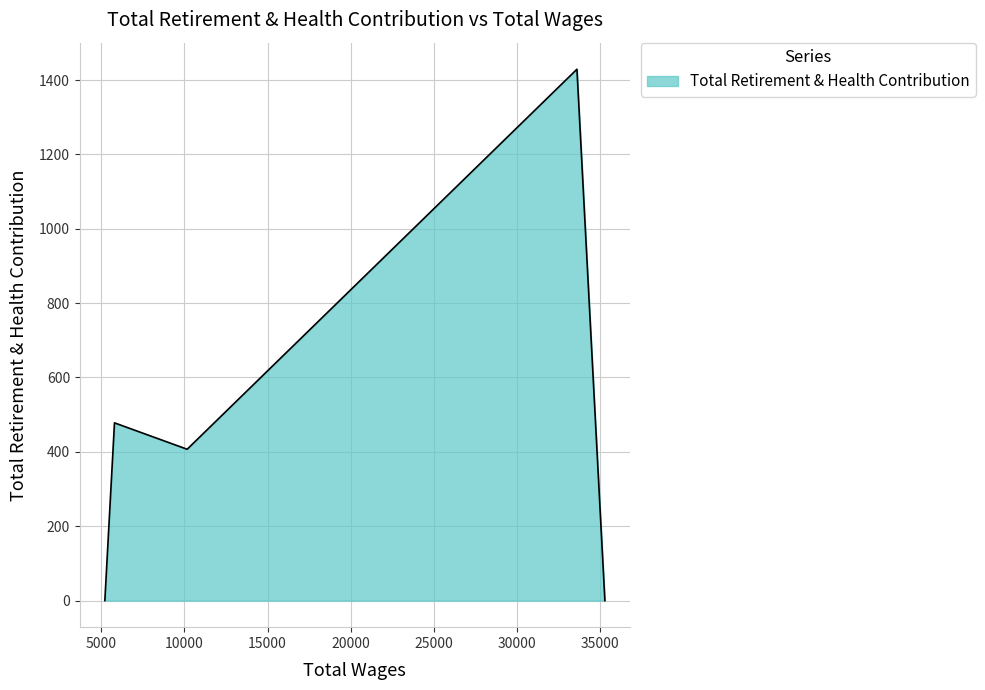

What is the difference between the second highest and minimum values?

478